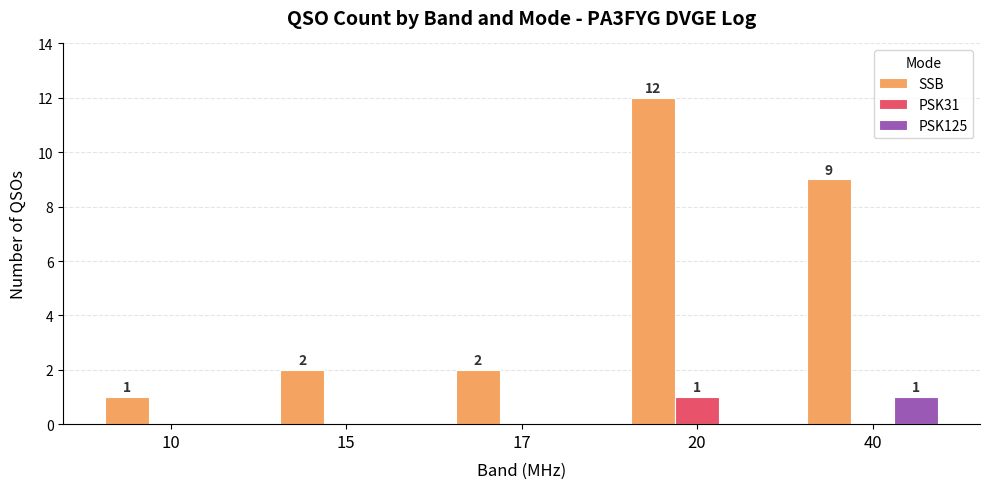

Between 20 and 40, which series saw the biggest shift?

SSB